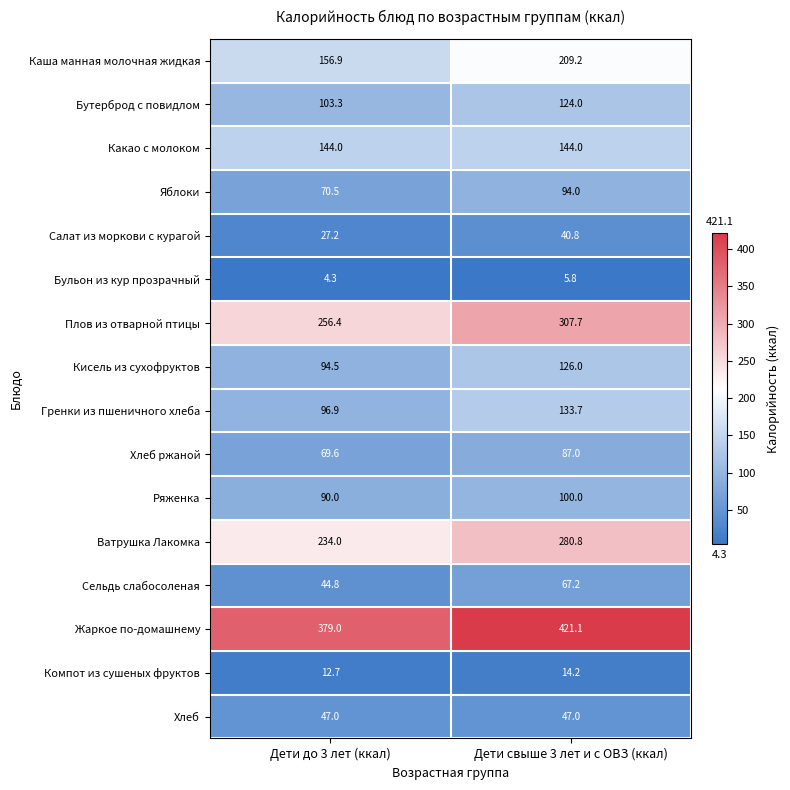

At which category is the sum across all series the highest?

Дети свыше 3 лет и с ОВЗ (ккал)